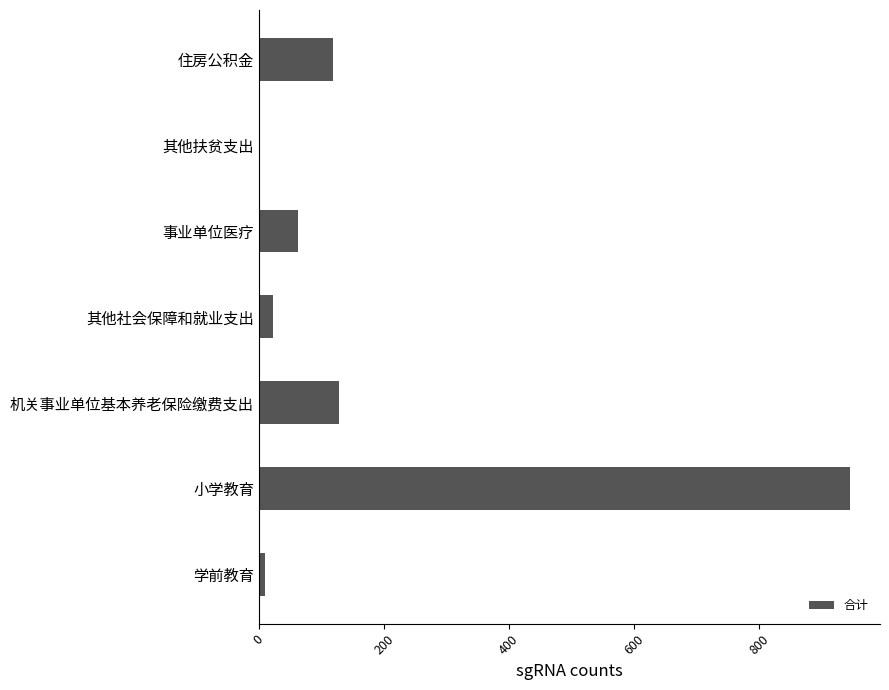

Which label corresponds to the largest value in the chart?

小学教育